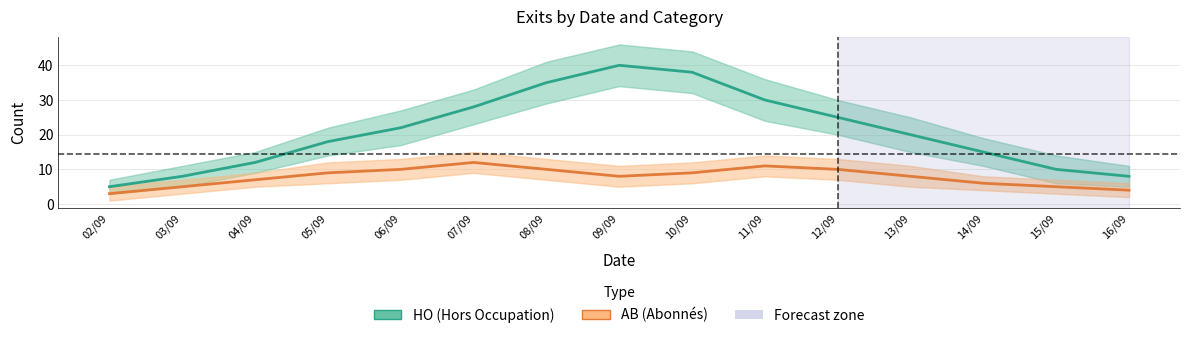

Is it true that HO (Hors Occupation) equals 38 at 10/09?

True